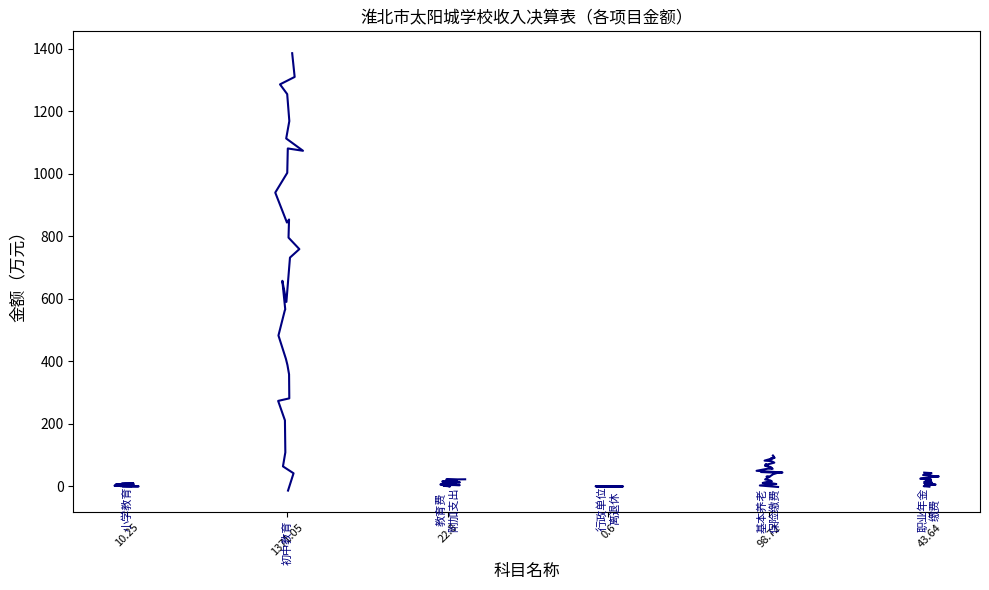

Does the chart have visible grid lines?

No